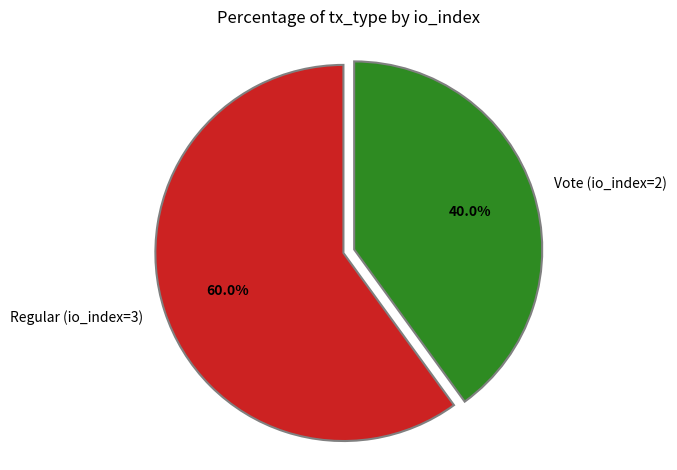

To the nearest percent, what percentage of the pie is Vote (io_index=2)?

40%